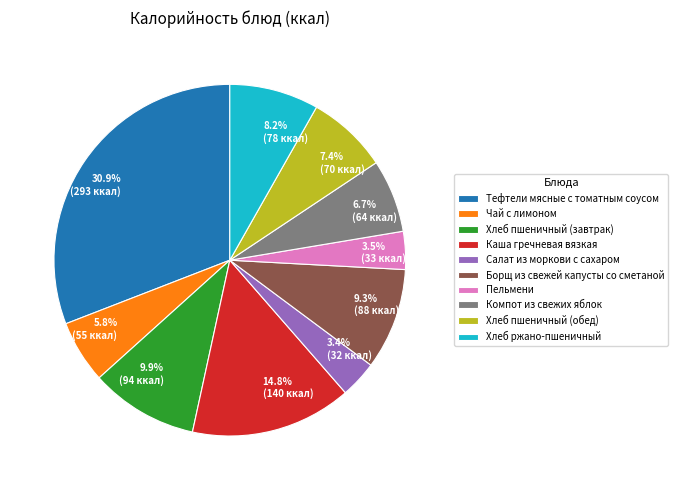

What is the ratio of the value at Хлеб пшеничный (завтрак) to the value at Салат из моркови с сахаром?

2.9